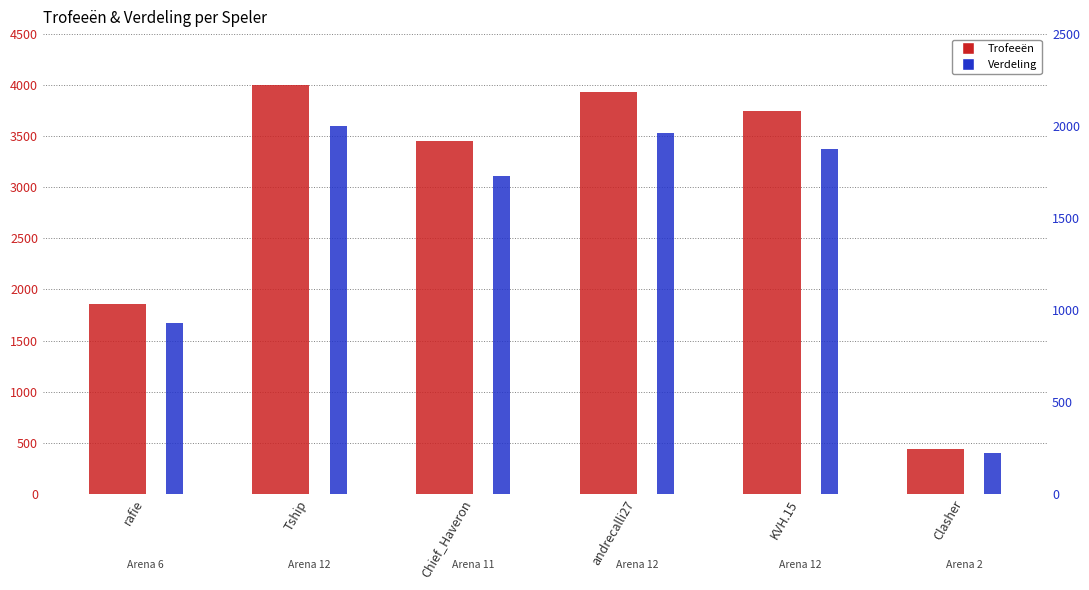

What position from the left is Chief_Haveron?

3